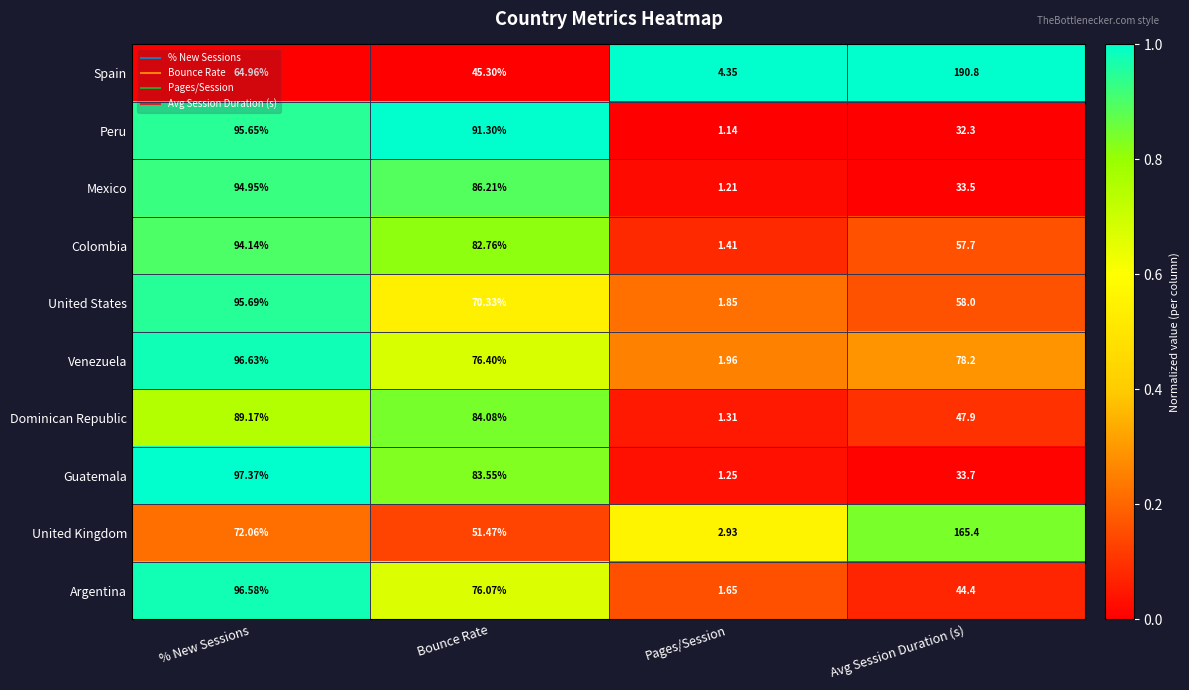

At which category is the sum across all series the highest?

% New Sessions